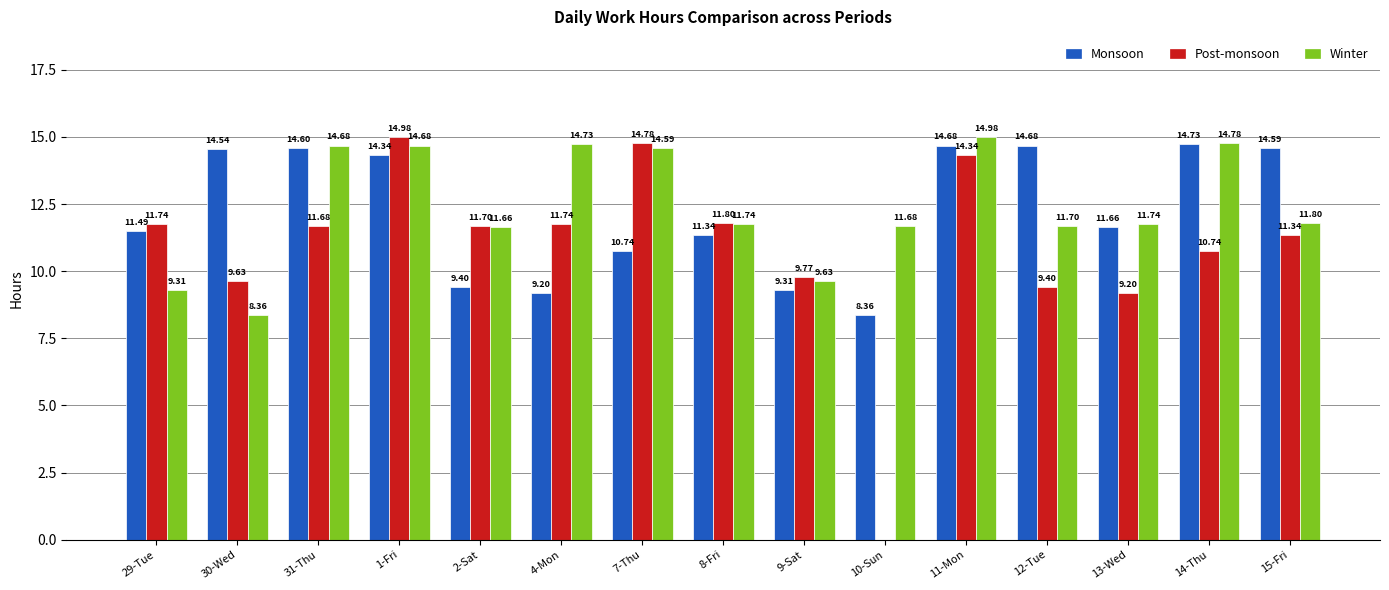

Does the chart contain stacked bars?

No